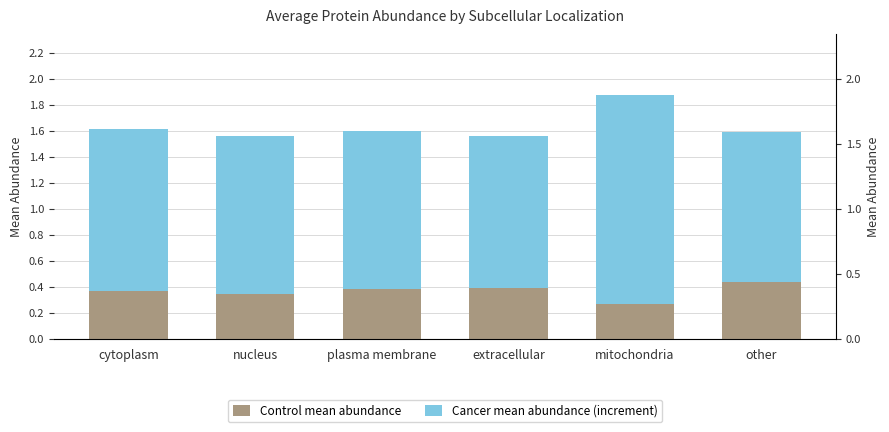

Rank the series by their average value, from lowest to highest.

Control mean abundance, Cancer mean abundance (increment)